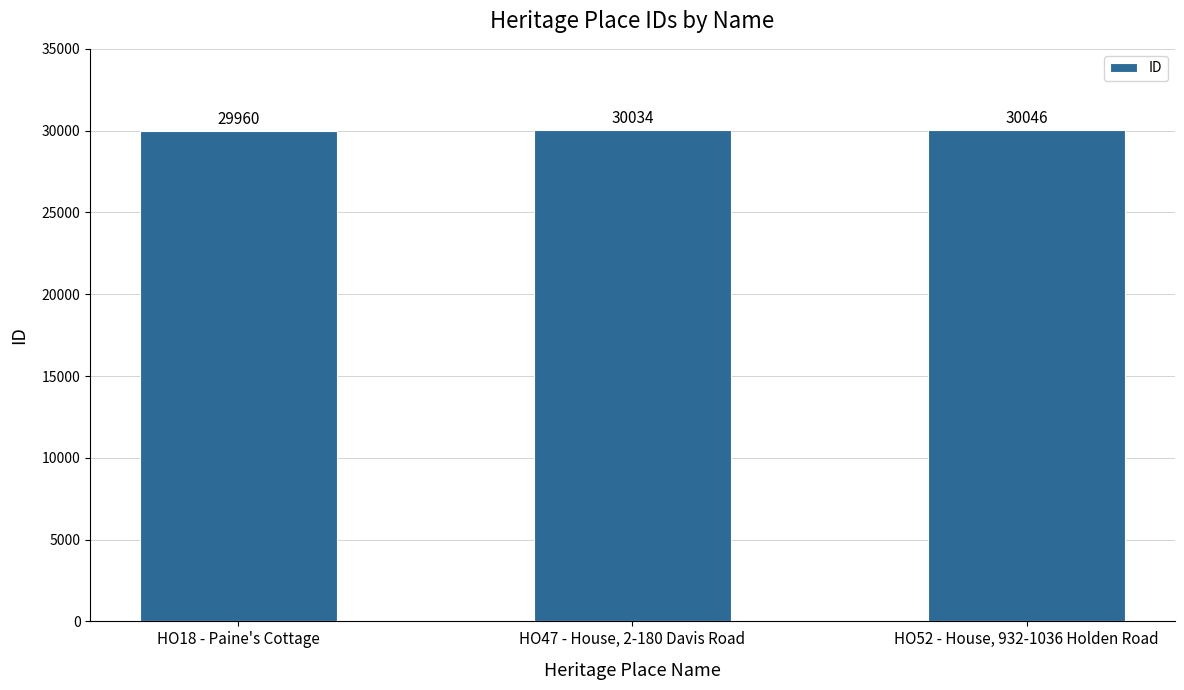

Reading left to right, what are all the values shown in this chart?

HO18 - Paine's Cottage=29960	HO47 - House, 2-180 Davis Road=30034	HO52 - House, 932-1036 Holden Road=30046